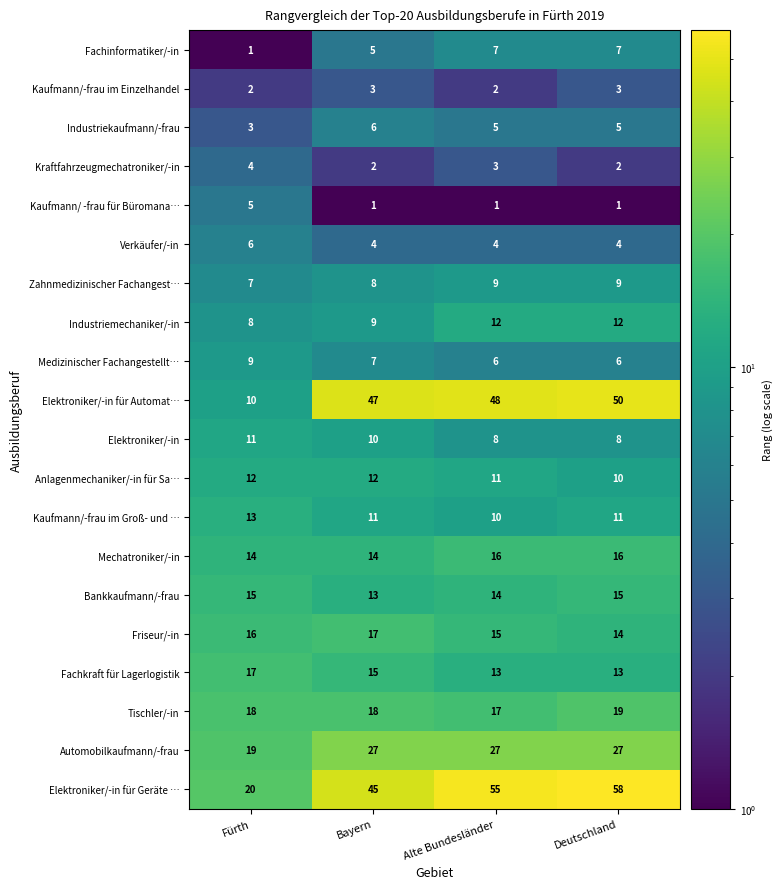

What is the sum of the Industriemechaniker/-in values at Alte Bundesländer and Fürth?

20